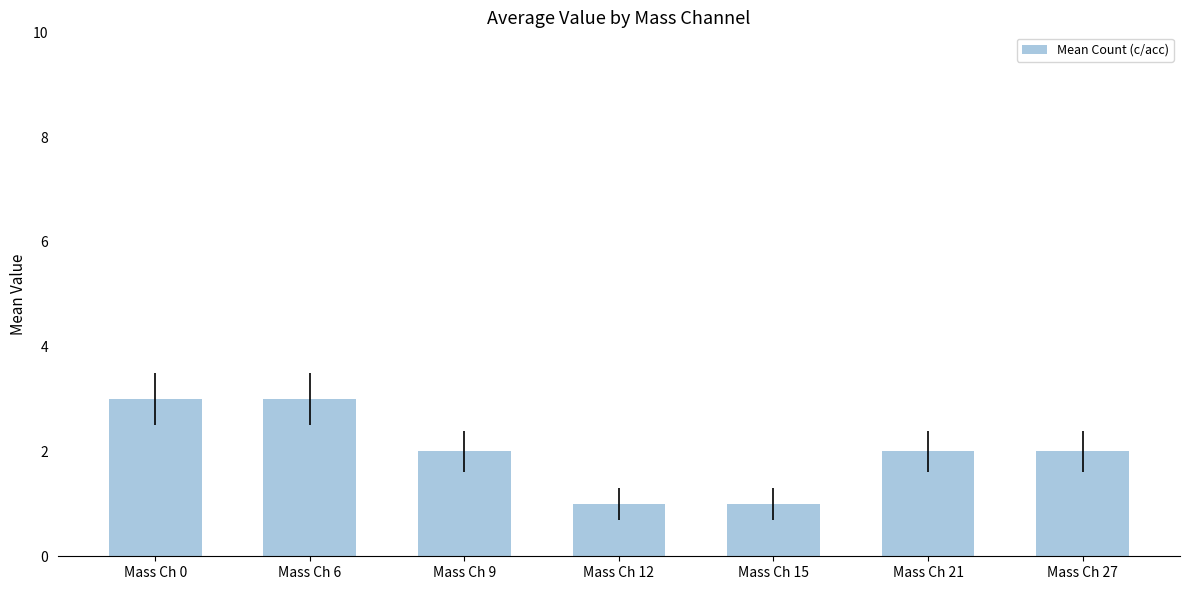

Between Mass Ch 0 and Mass Ch 9, which is larger?

Mass Ch 0